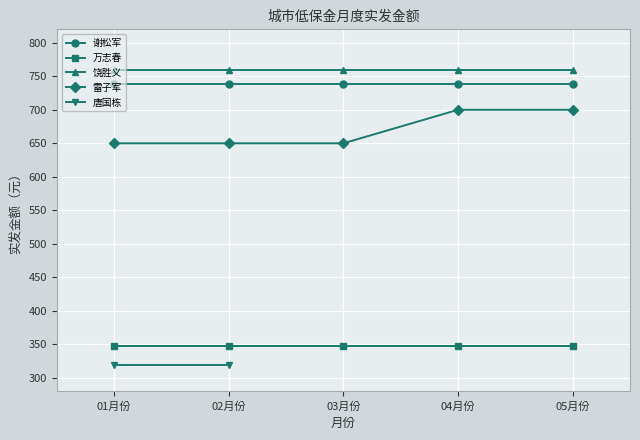

What is the value of the 饶胜义 point at the 2nd from the left?

760